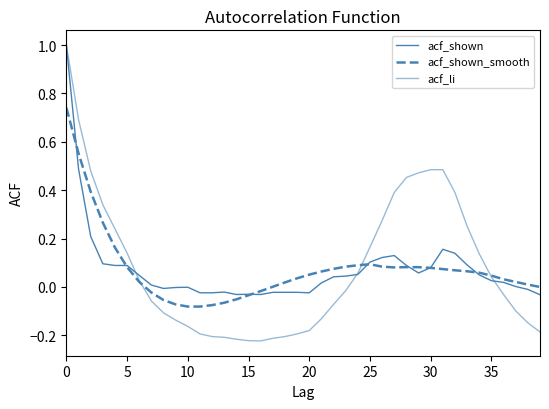

Reading left to right, list all the values displayed in this chart.

acf_shown: 1.0	0.5	0.2	0.1	0.1	0.1	0.0	0.0	-0.0	-0.0	-0.0	-0.0	-0.0	-0.0	-0.0	-0.0	-0.0	-0.0	-0.0	-0.0	-0.0	0.0	0.0	0.0	0.1	0.1	0.1	0.1	0.1	0.1	0.1	0.2	0.1	0.1	0.1	0.0	0.0	0.0	-0.0	-0.0
acf_shown_smooth: 0.7	0.6	0.4	0.3	0.2	0.1	0.0	-0.0	-0.1	-0.1	-0.1	-0.1	-0.1	-0.1	-0.1	-0.0	-0.0	0.0	0.0	0.0	0.1	0.1	0.1	0.1	0.1	0.1	0.1	0.1	0.1	0.1	0.1	0.1	0.1	0.1	0.1	0.0	0.0	0.0	0.0	0.0
acf_li: 1.0	0.7	0.5	0.3	0.2	0.1	0.0	-0.1	-0.1	-0.1	-0.2	-0.2	-0.2	-0.2	-0.2	-0.2	-0.2	-0.2	-0.2	-0.2	-0.2	-0.1	-0.1	-0.0	0.1	0.2	0.3	0.4	0.5	0.5	0.5	0.5	0.4	0.3	0.1	0.0	-0.0	-0.1	-0.1	-0.2